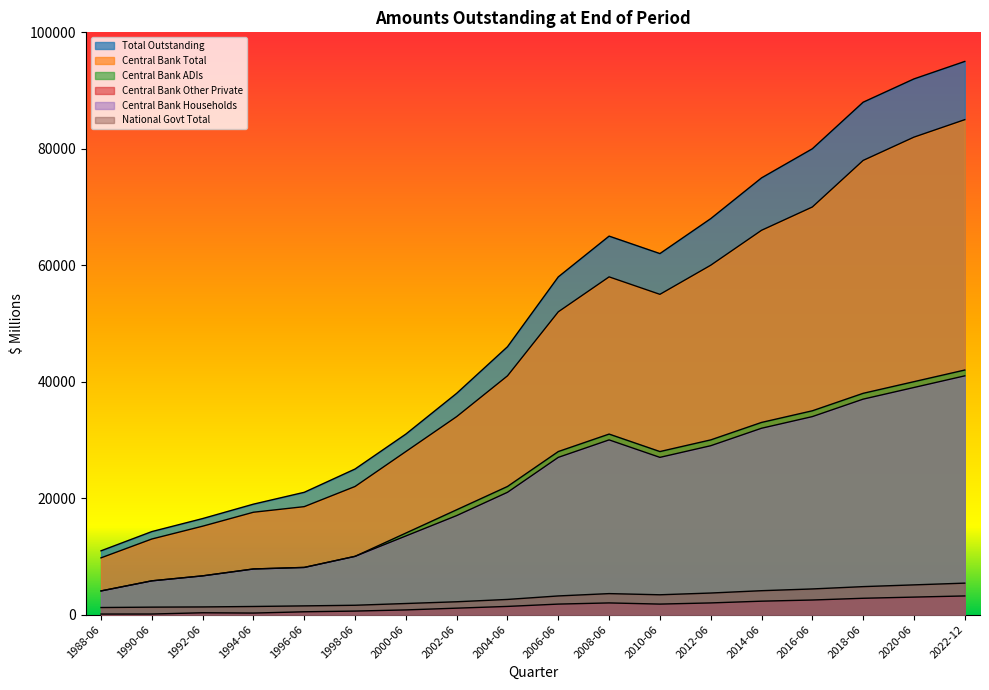

How many lines are shown in the chart?

6